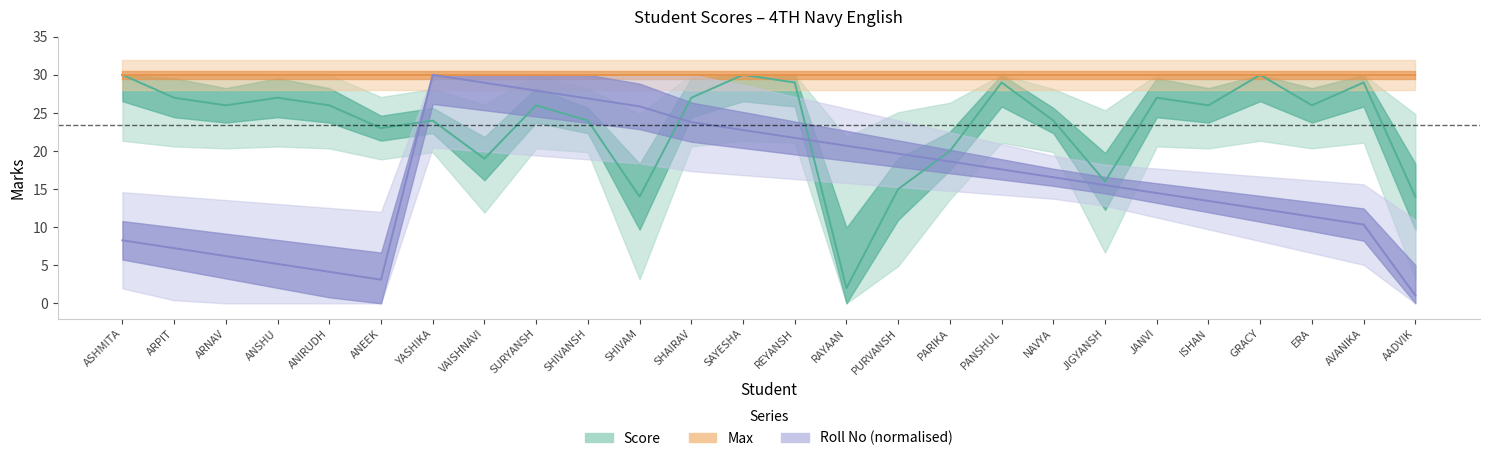

What is the difference between the maximum and second lowest values in the Score series?

16.0